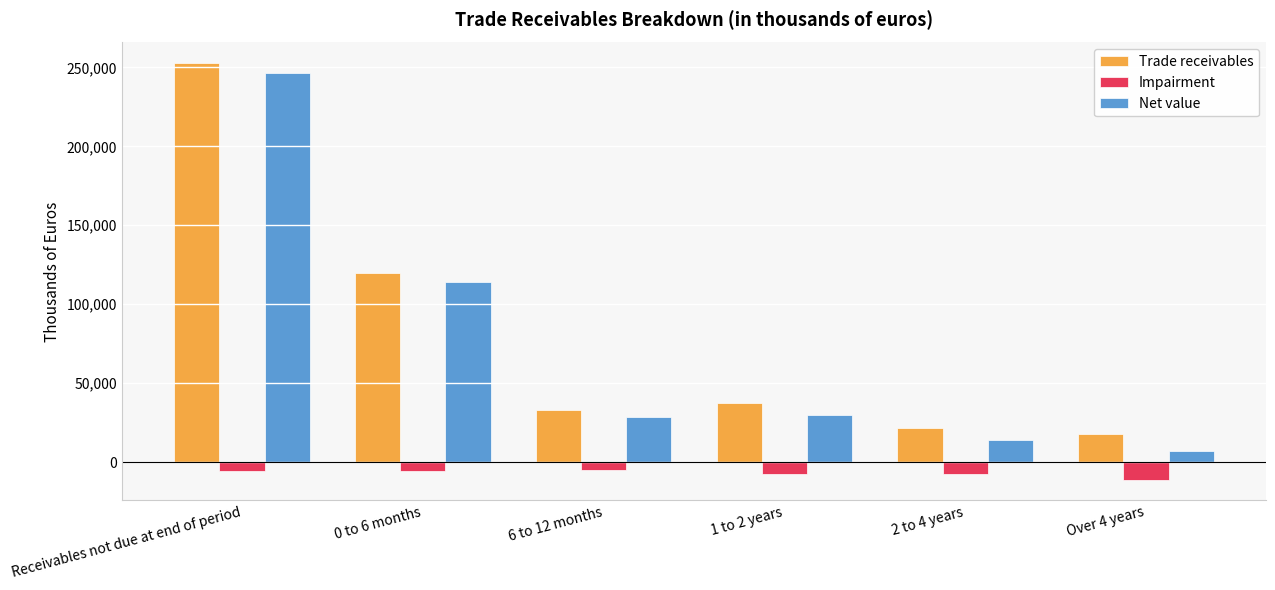

Between Receivables not due at end of period and 6 to 12 months, which series saw the biggest shift?

Trade receivables